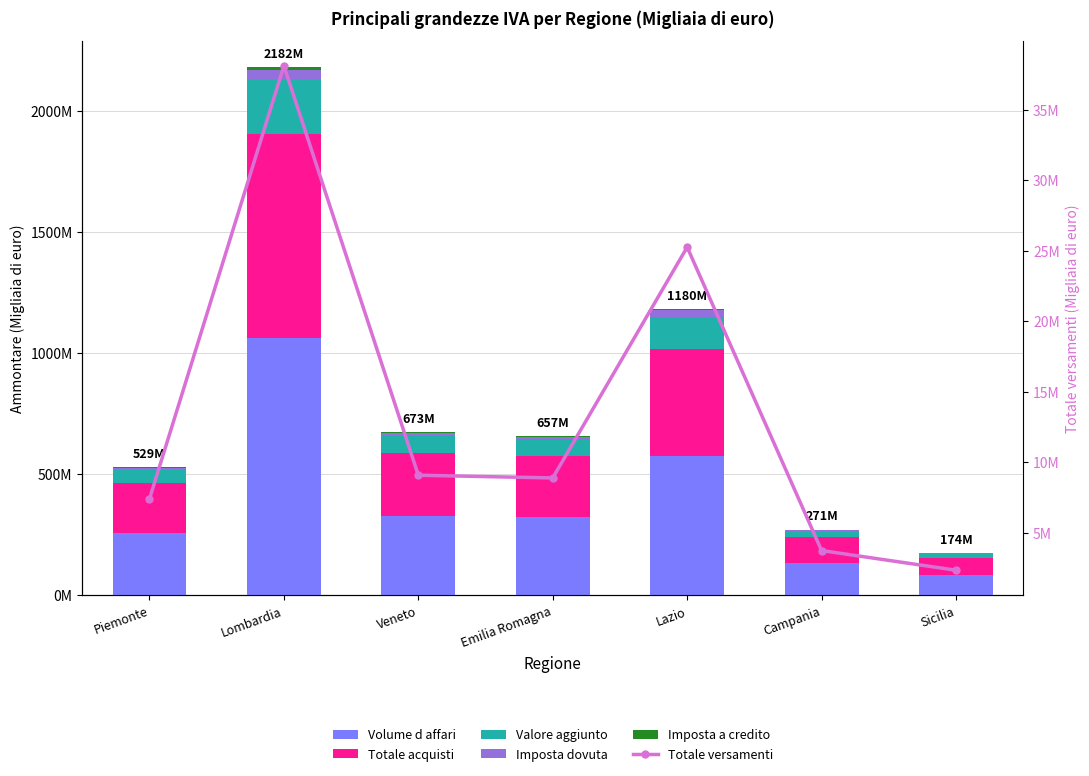

What are all the series names shown in the legend?

Volume d affari, Totale acquisti, Valore aggiunto, Imposta dovuta, Imposta a credito, Totale versamenti